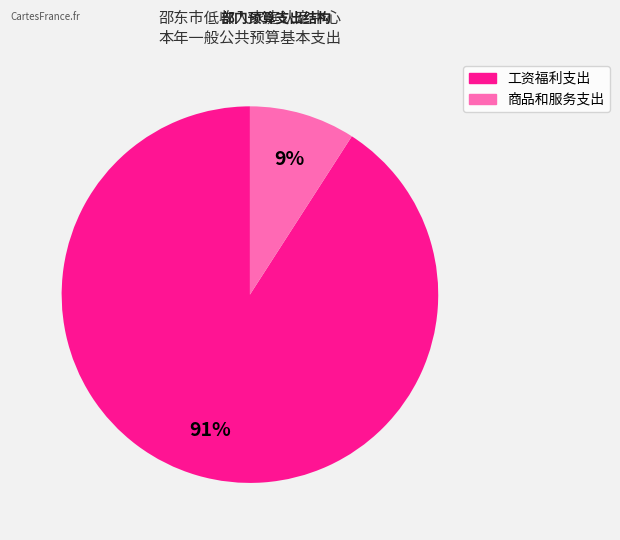

What is the smallest slice in the pie chart?

商品和服务支出